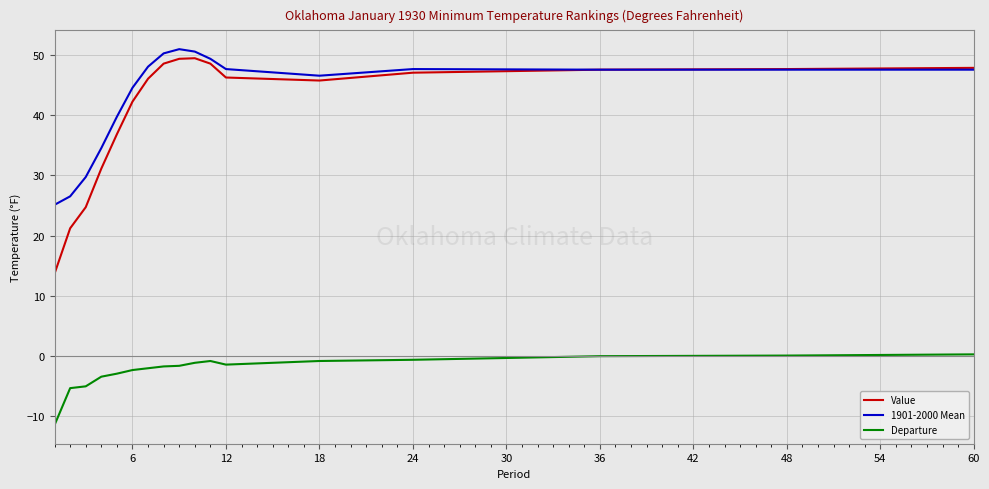

True or false: Value and Departure cross at least once.

False